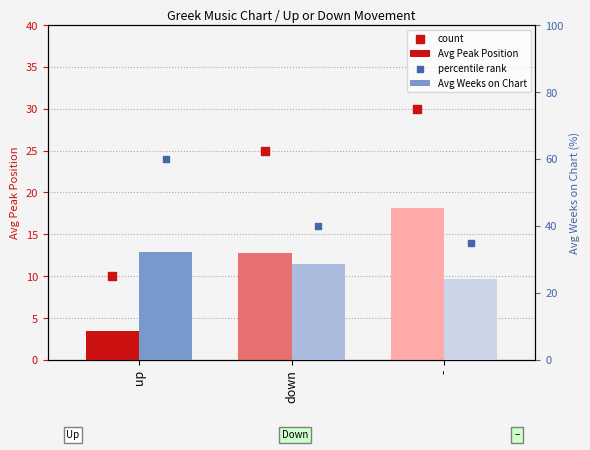

Which series has the largest total across all categories?

percentile rank